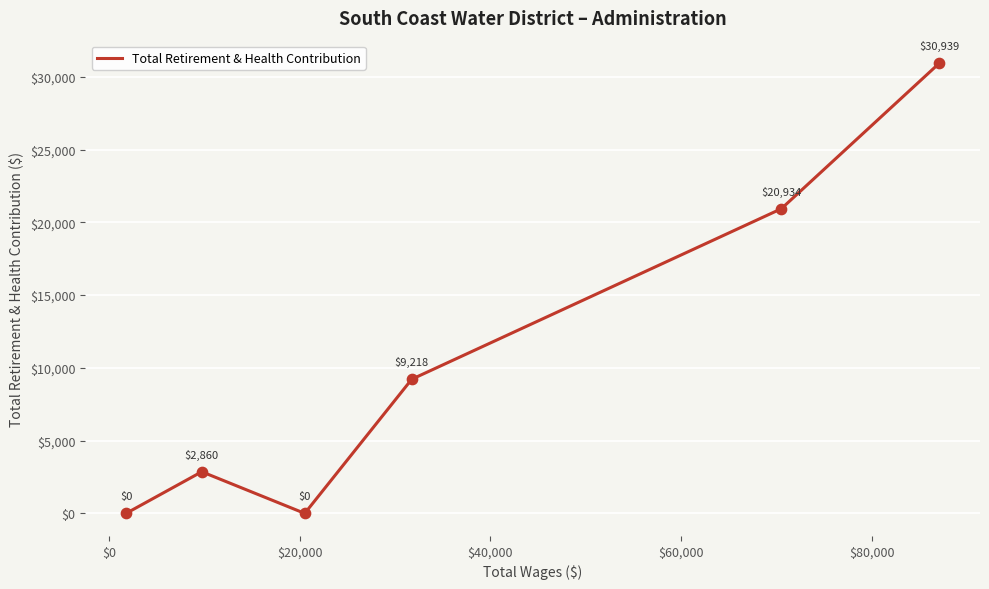

How many interior local peaks (higher than both neighbors) does the data have?

1